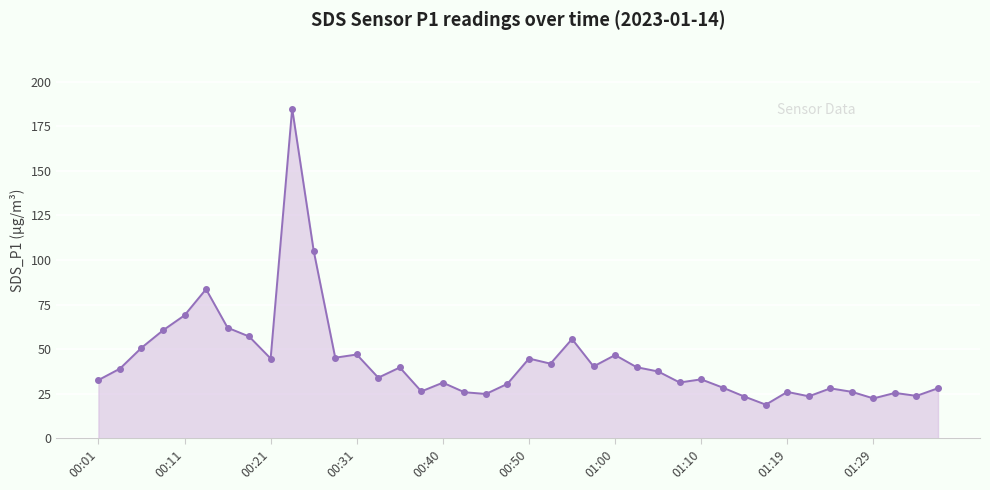

What is the smallest value displayed?

18.8